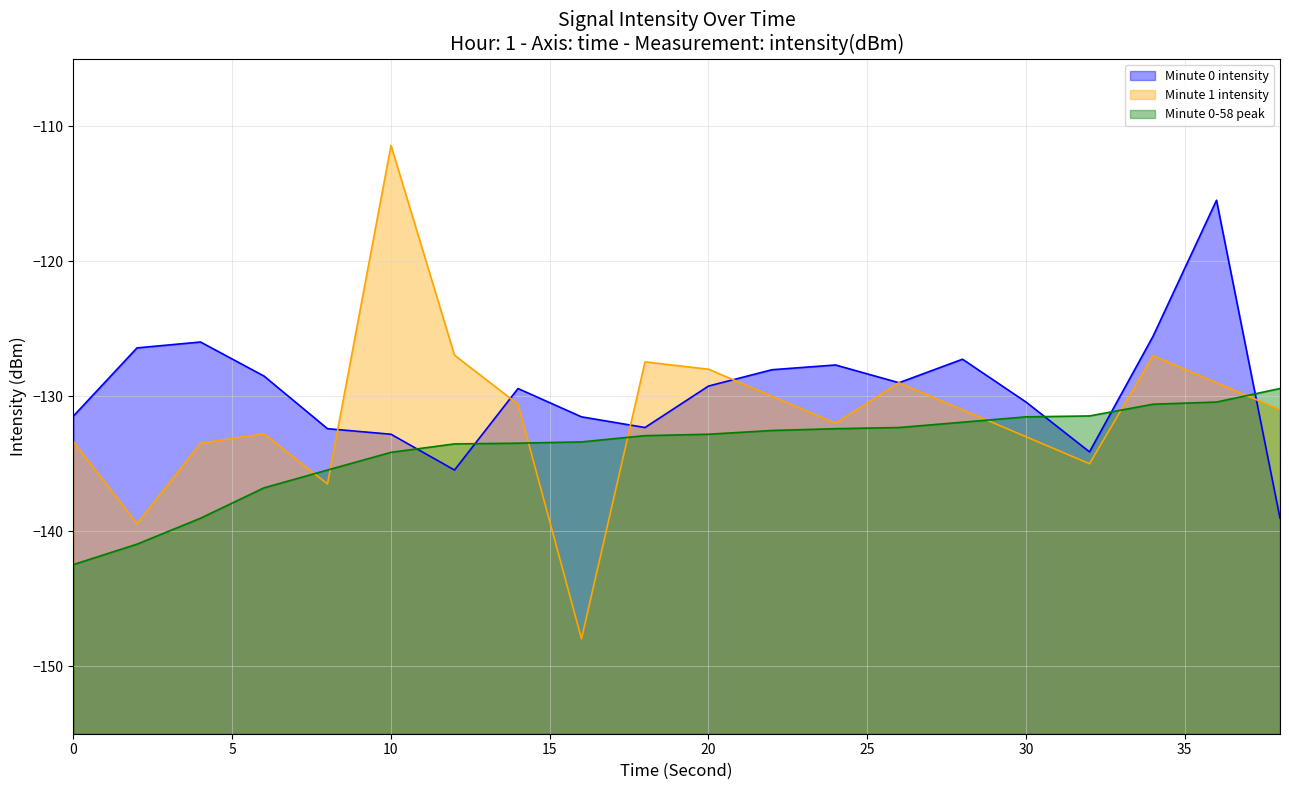

What is the value of the Minute 1 intensity point at the 13th from the left?

-132.0